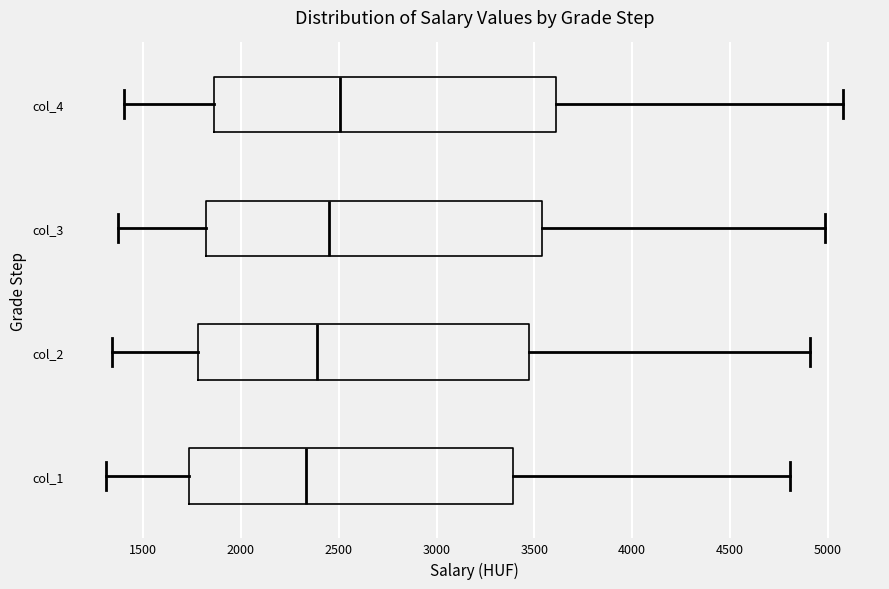

Which box has the furthest to the right median line?

col_4